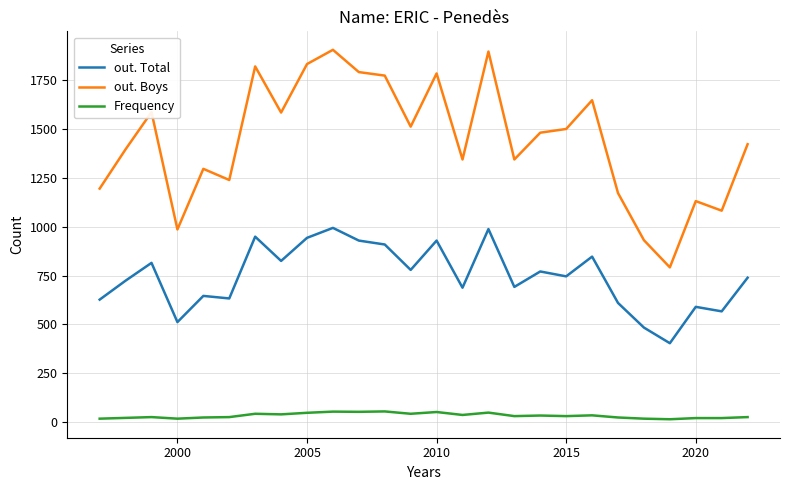

Count the number of categories in the chart.

26